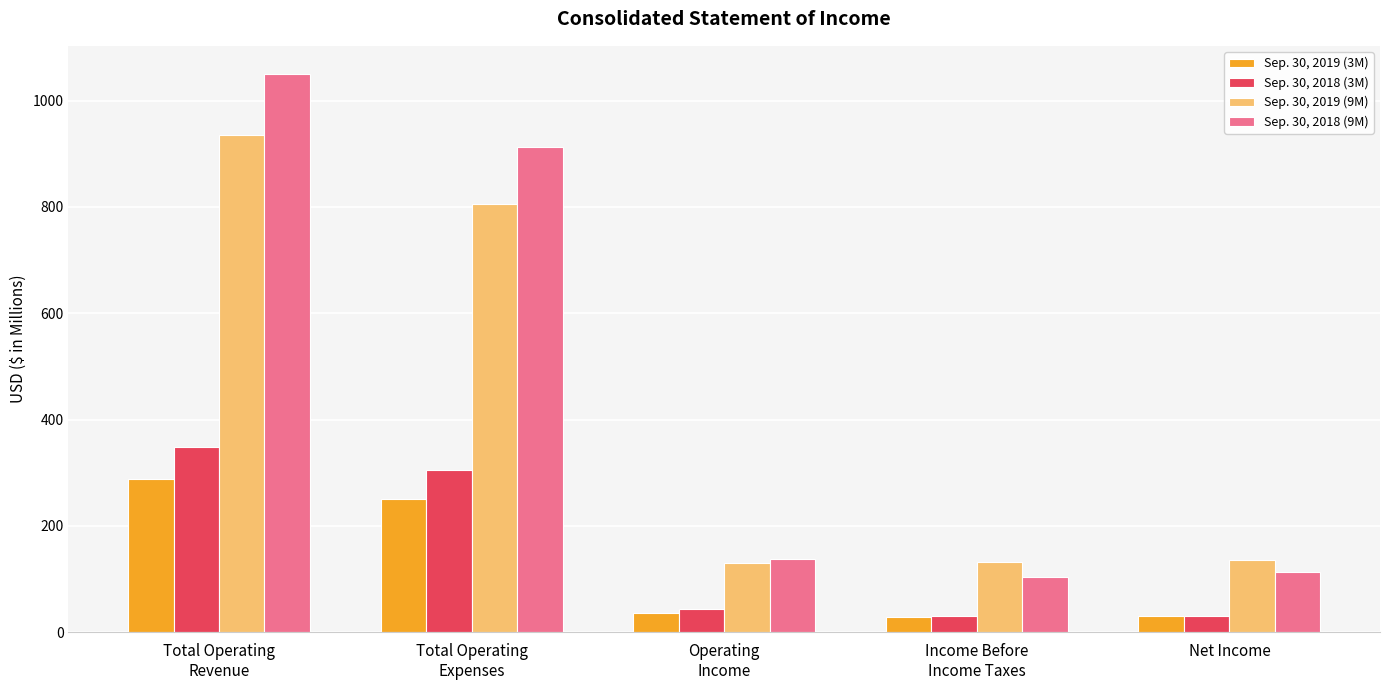

What is the total value across all series at Total Operating
Expenses?

2275.0